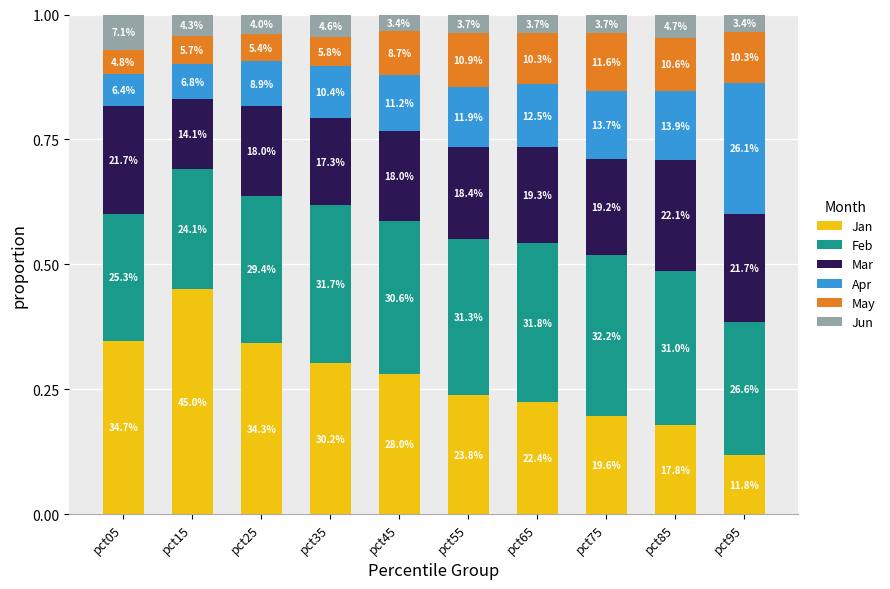

What are all the series names shown in the legend?

Jan, Feb, Mar, Apr, May, Jun